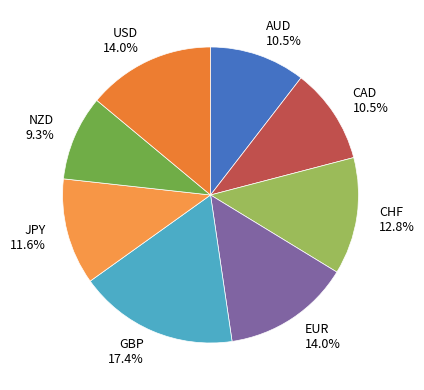

Does CAD account for over 50% of the chart?

No